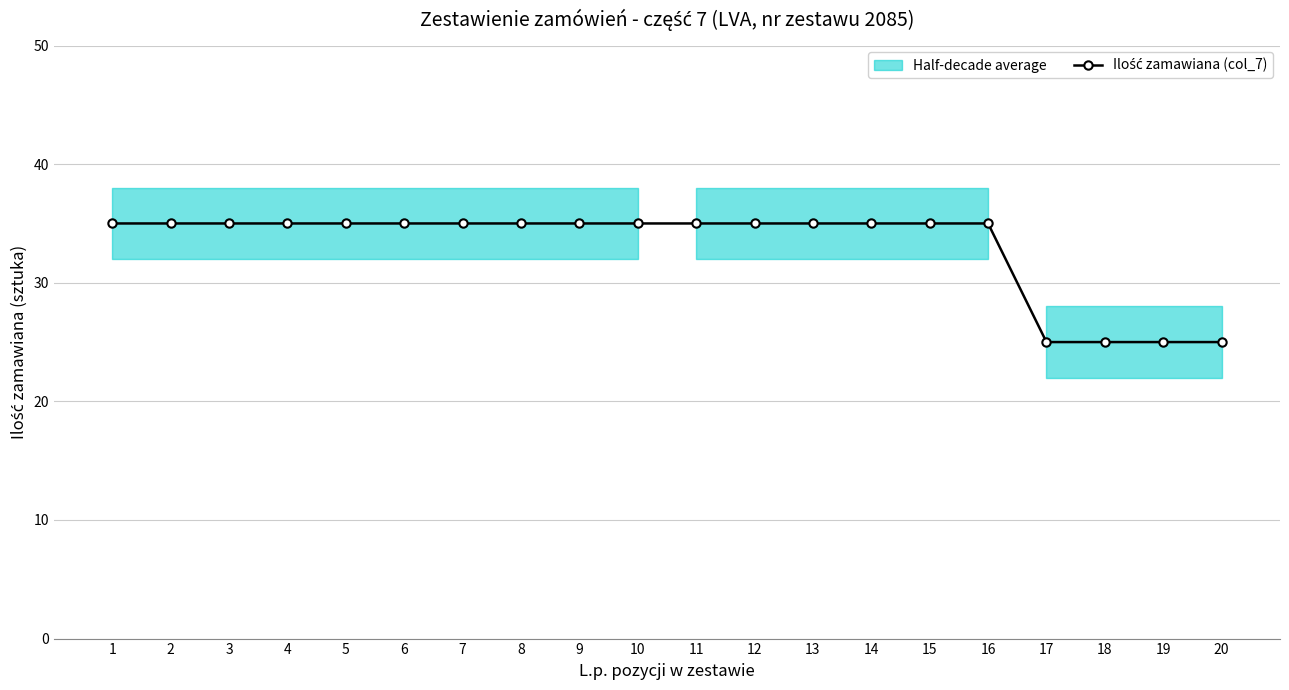

List the labels in order of value, smallest first.

17, 18, 19, 20, 1, 2, 3, 4, 5, 6, 7, 8, 9, 10, 11, 12, 13, 14, 15, 16